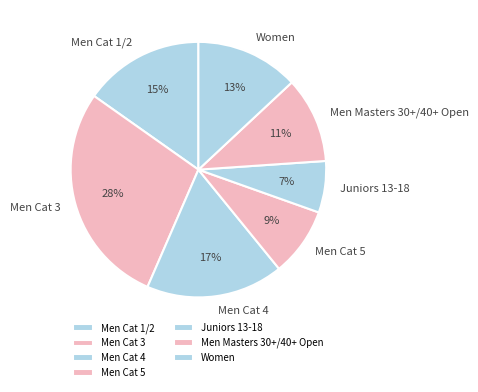

To the nearest percent, what percentage of the pie is Men Cat 5?

9%